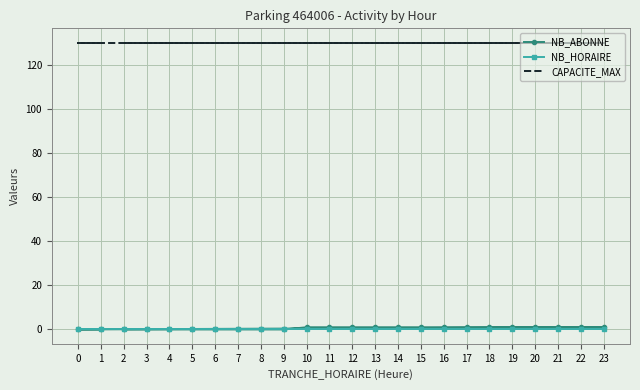

How many lines are shown in the chart?

3